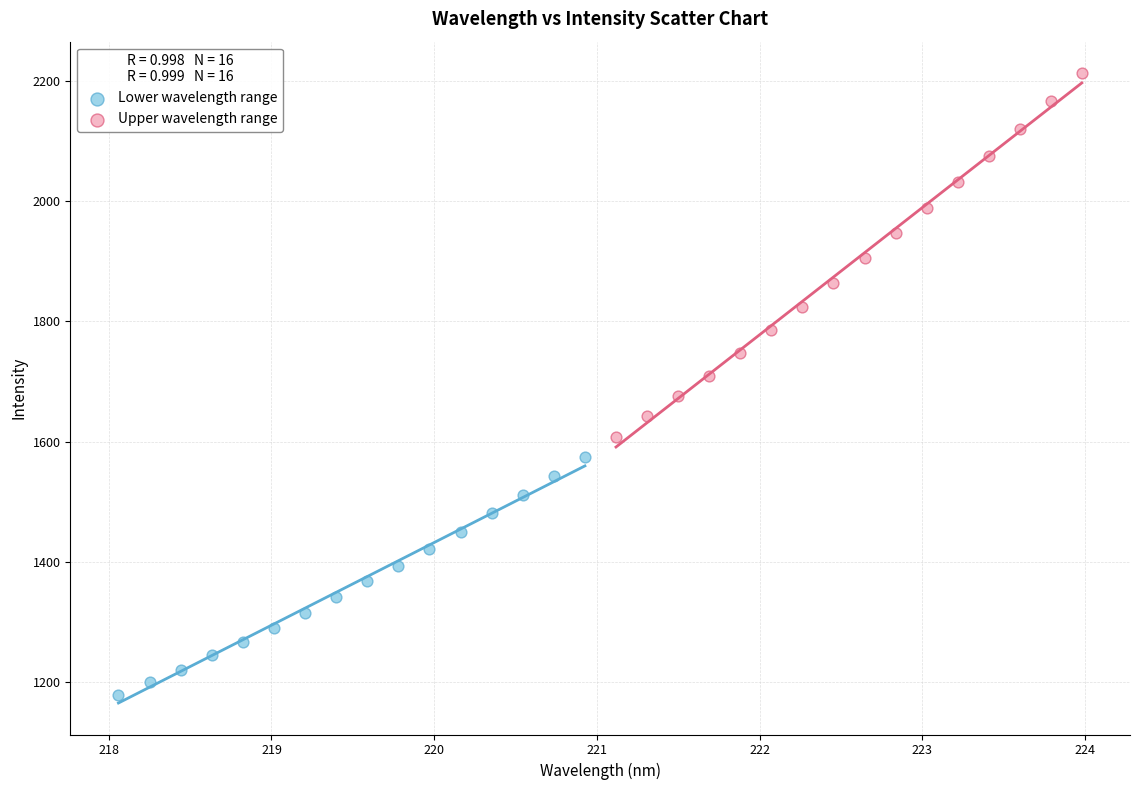

Which series has the widest spread of Y values?

Upper wavelength range